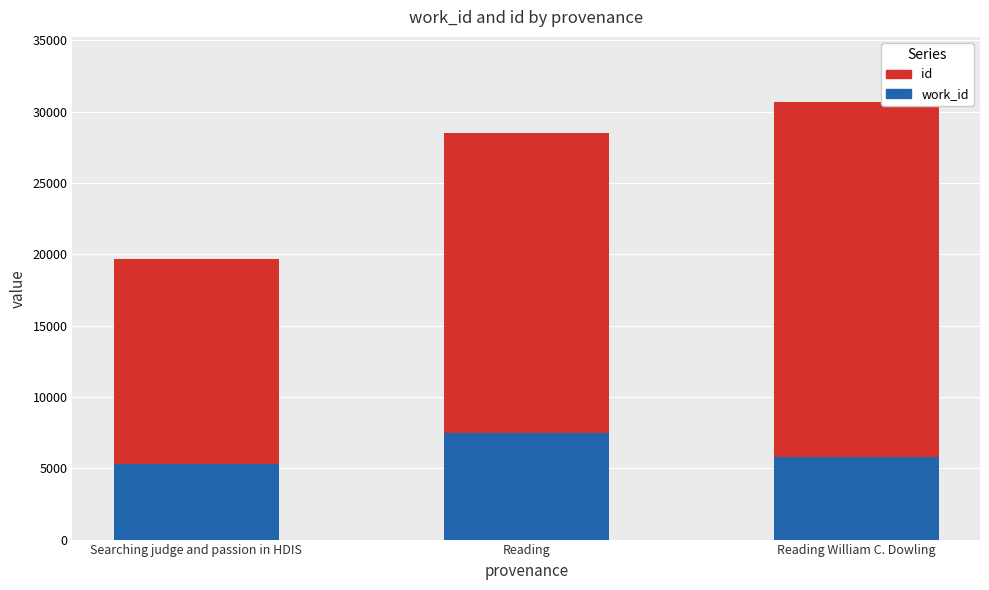

What is the total value across all series at Searching judge and passion in HDIS?

19643